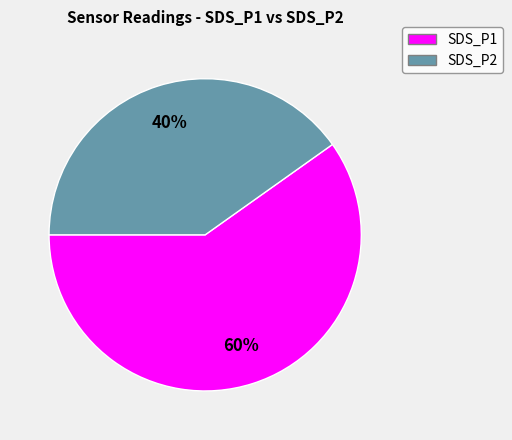

Is the sum of SDS_P1 and SDS_P2 greater than half?

Yes